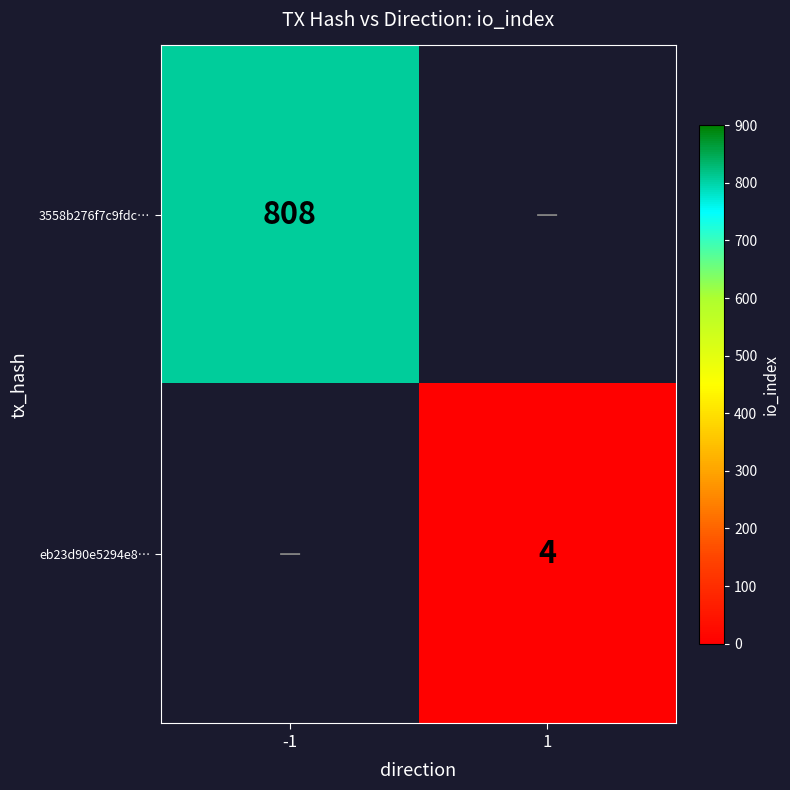

Which has a higher value, 1 or -1?

-1